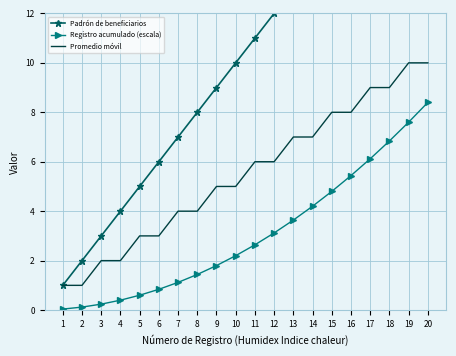

What are all the series names shown in the legend?

Padrón de beneficiarios, Registro acumulado (escala), Promedio móvil